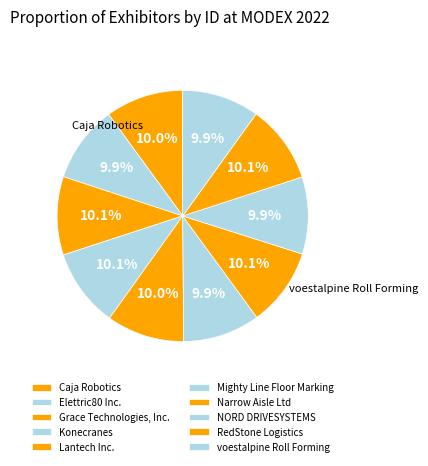

Count the number of slices in the pie.

10